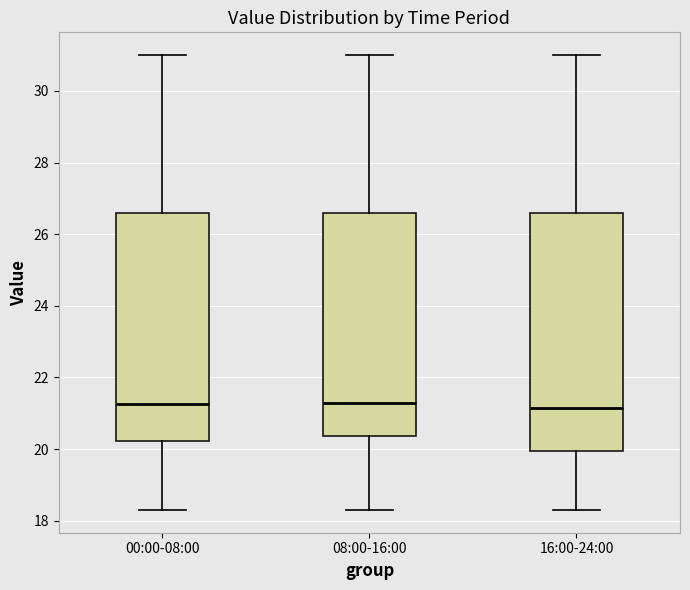

Where does the median line of the box for 00:00-08:00 sit on the y-axis? The values are not printed on the chart, so give them approximately, as read against the axis.

21.2